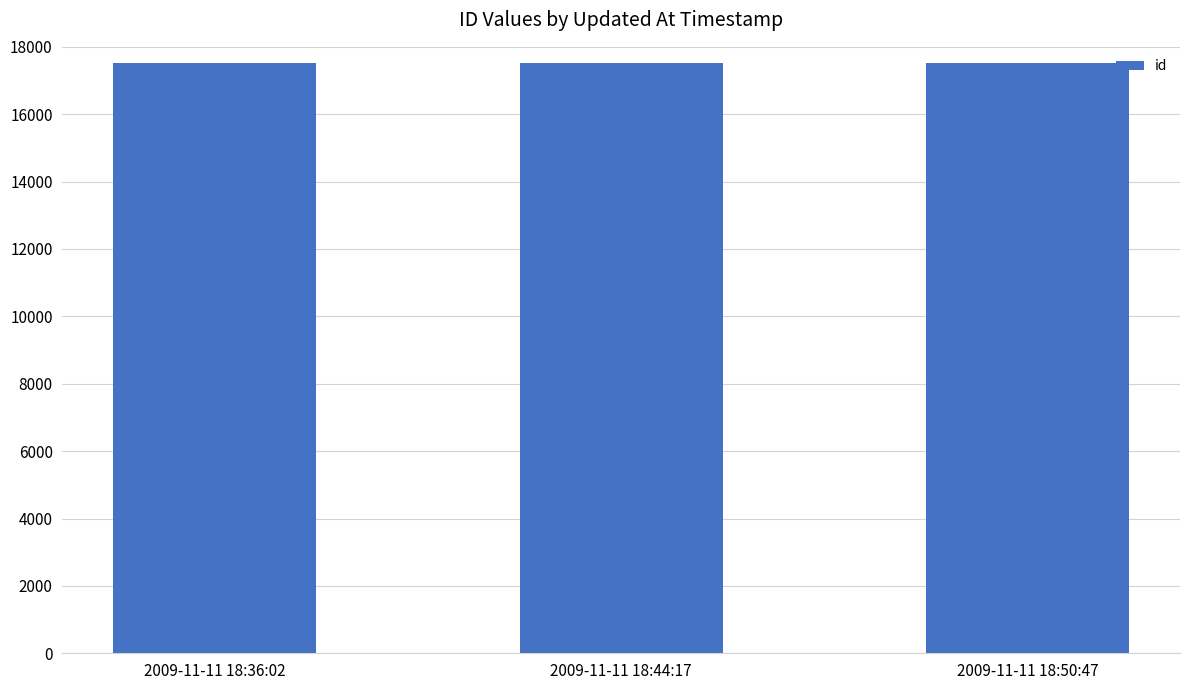

Count the values in the range 17508 to 17510.

3